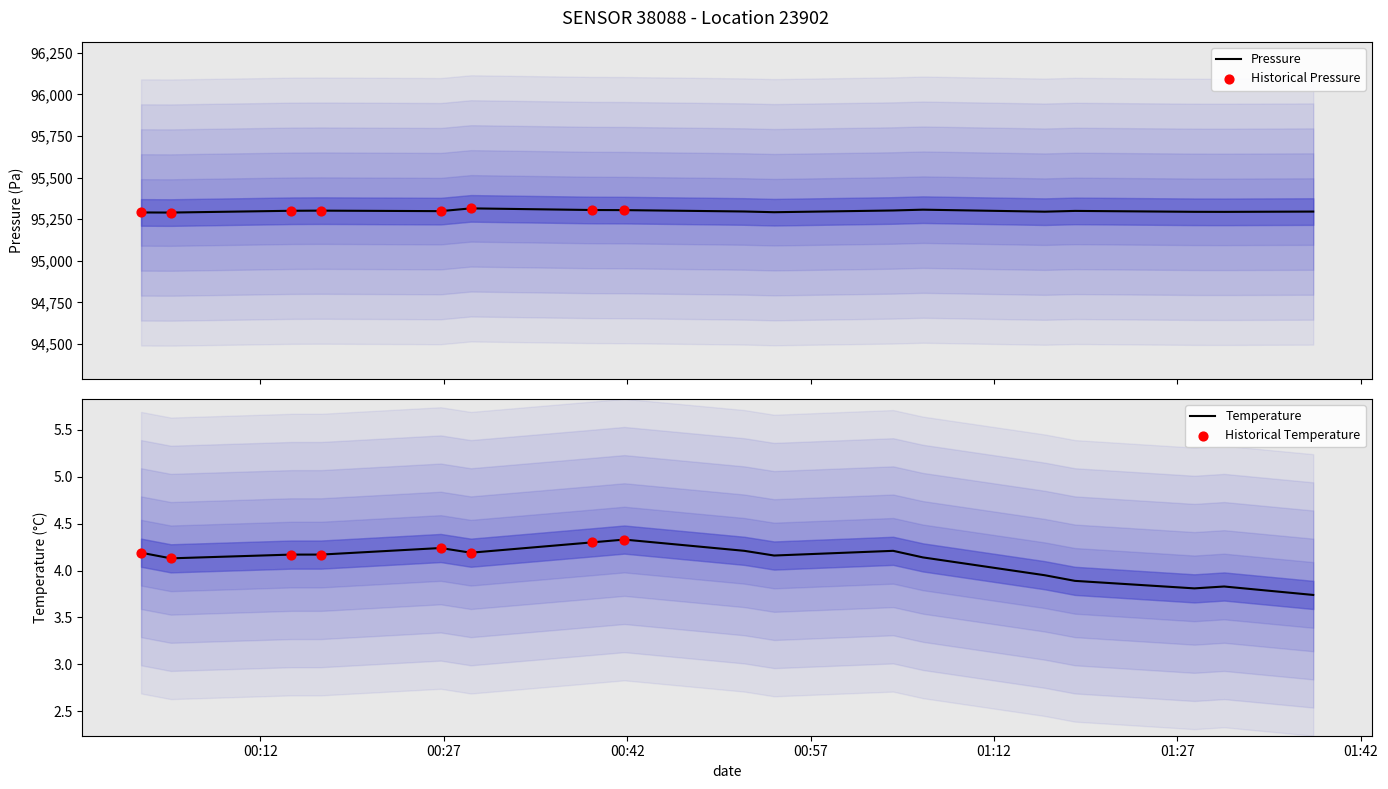

Which series reaches the maximum Y coordinate?

pressure